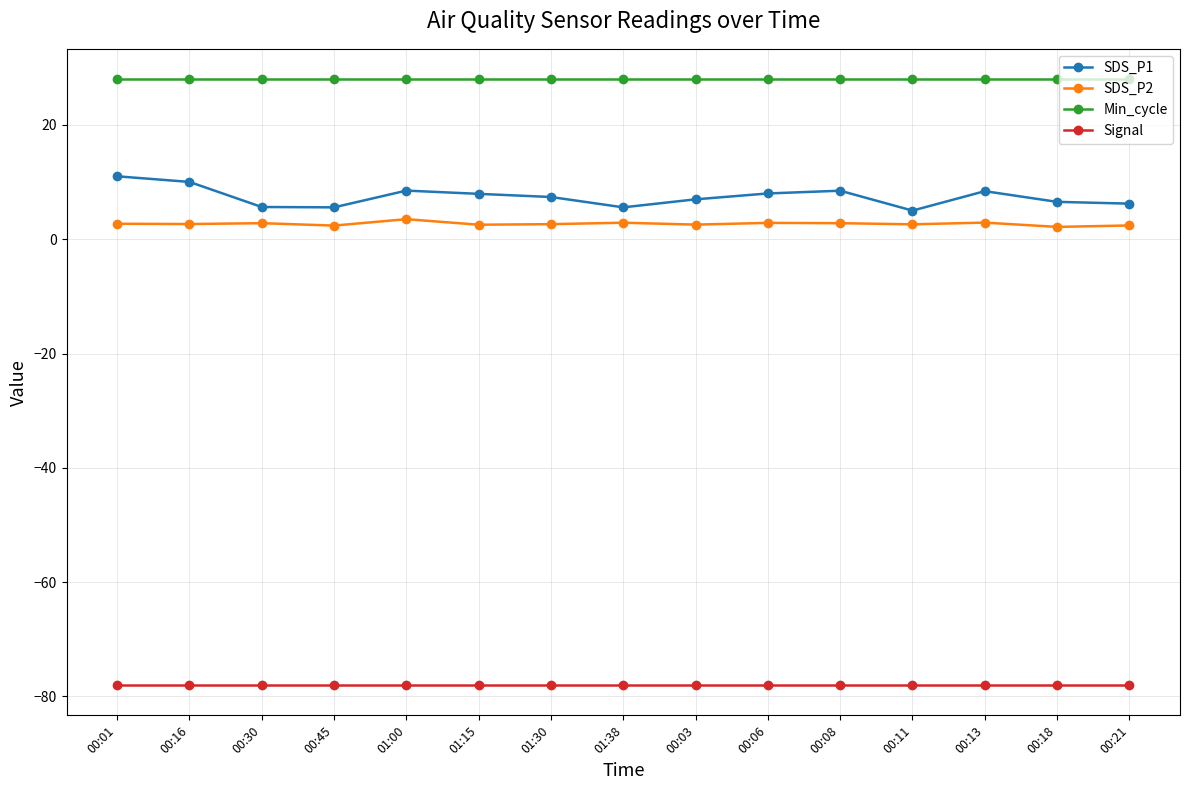

What is the average value of the SDS_P1 series?

7.4